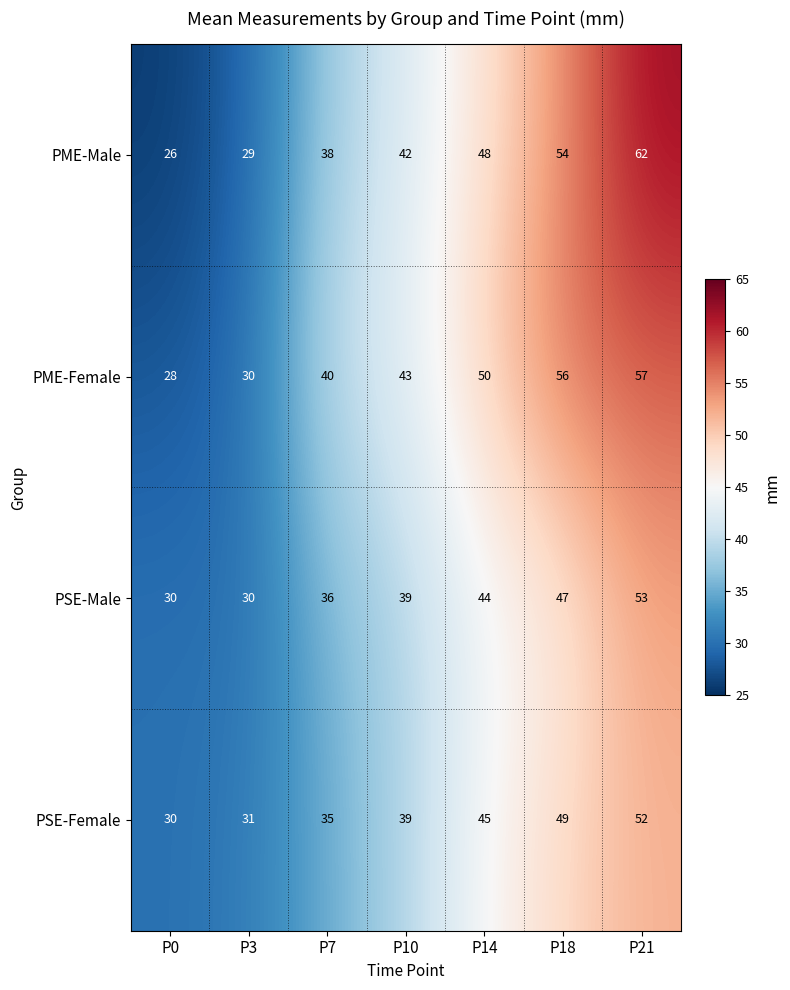

What is the minimum value shown in the chart?

26